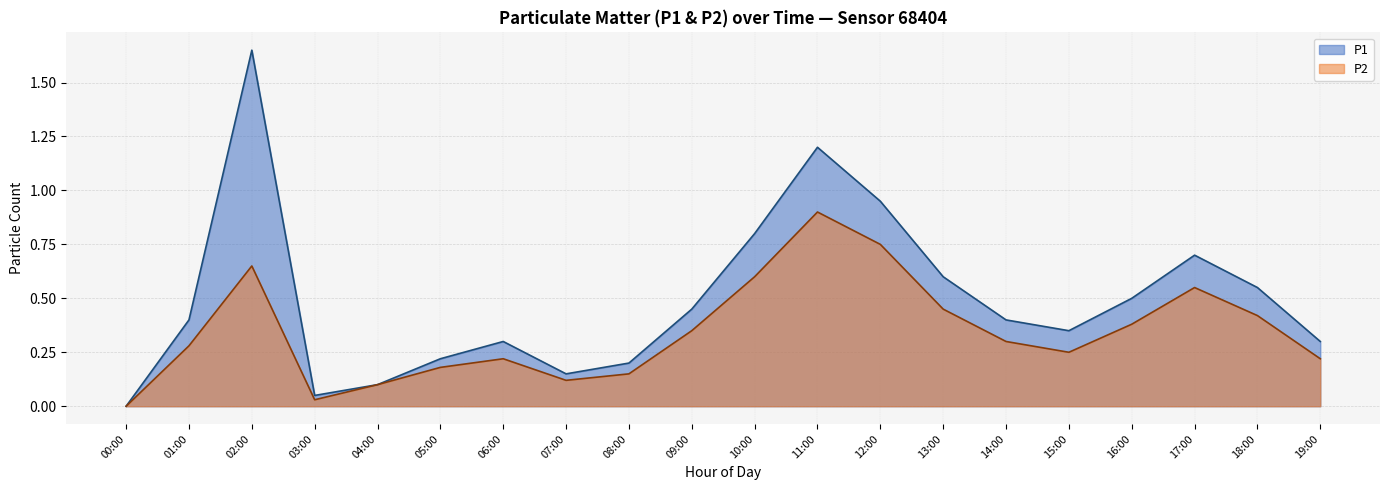

Is it true that P1 equals 0.3 at 17:00?

False